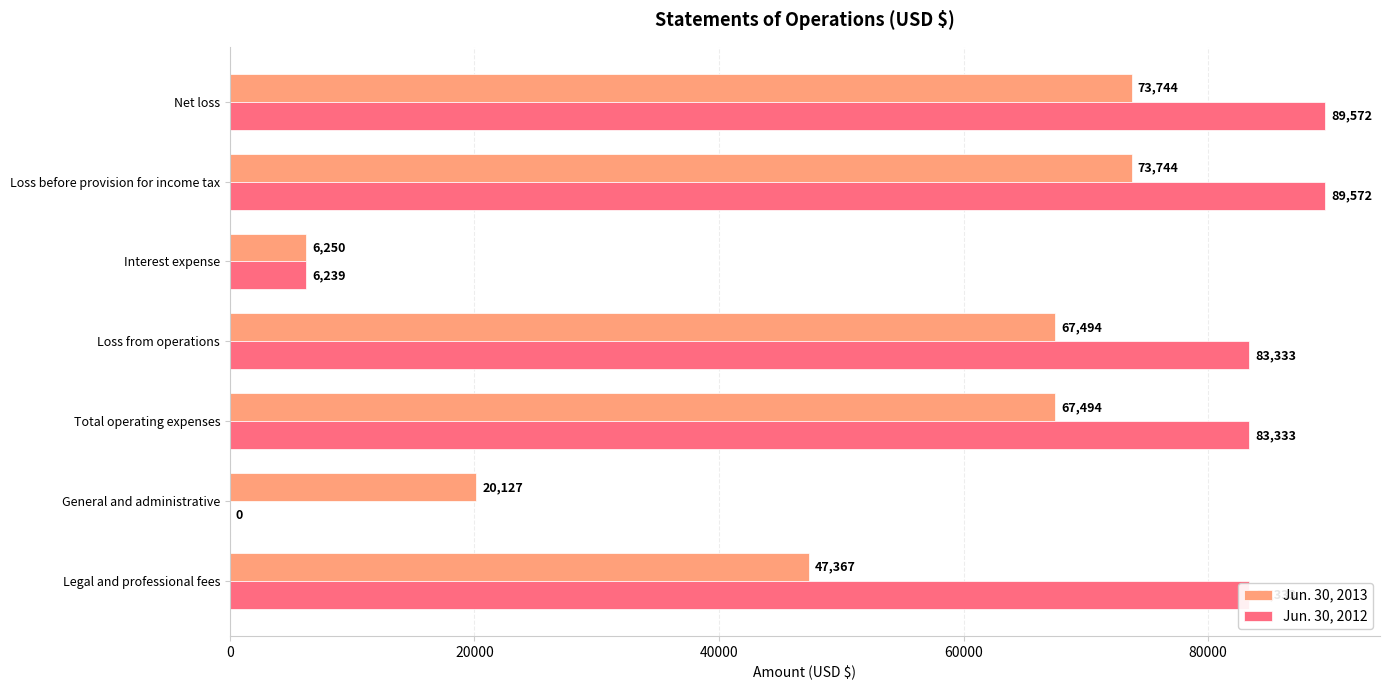

Which series has the largest range (max minus min)?

Jun. 30, 2012